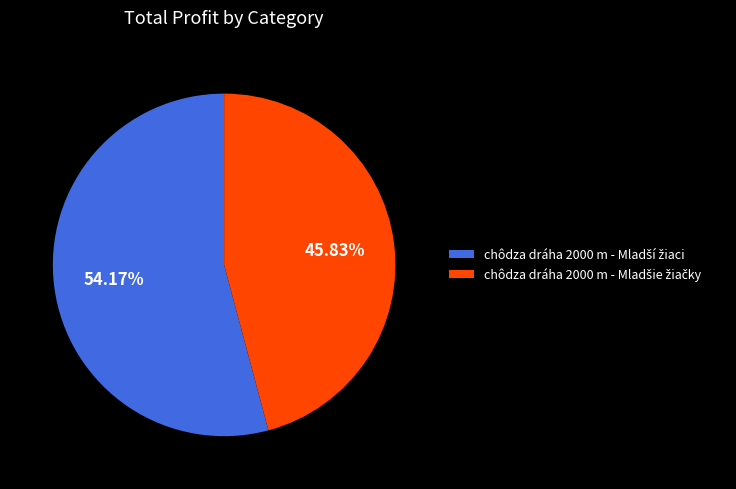

Is there a majority slice in this chart?

Yes